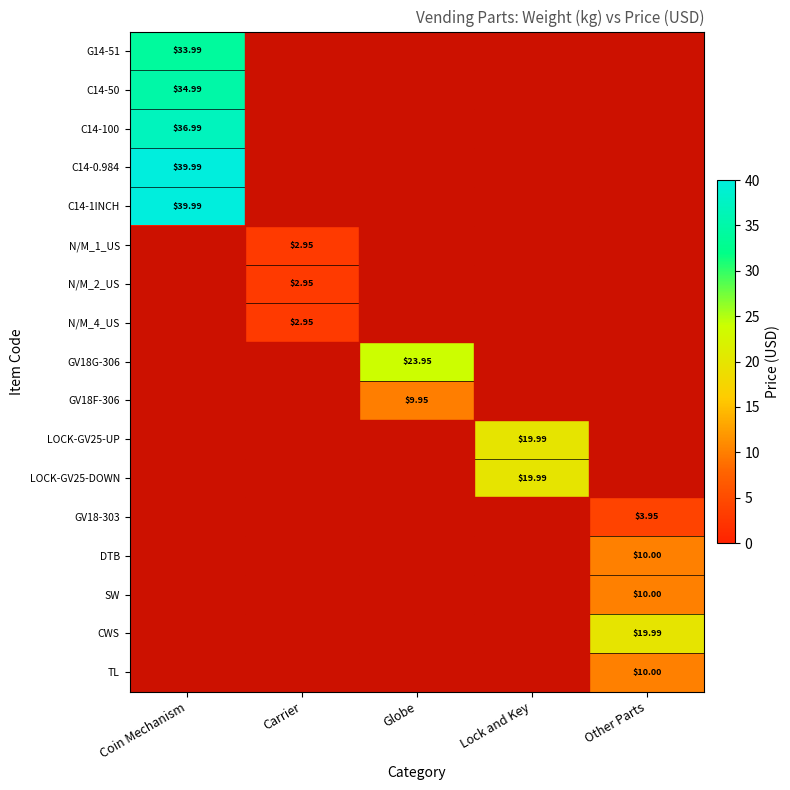

Is the value of GV18-303 at Other Parts greater than the value of LOCK-GV25-UP at Lock and Key?

No